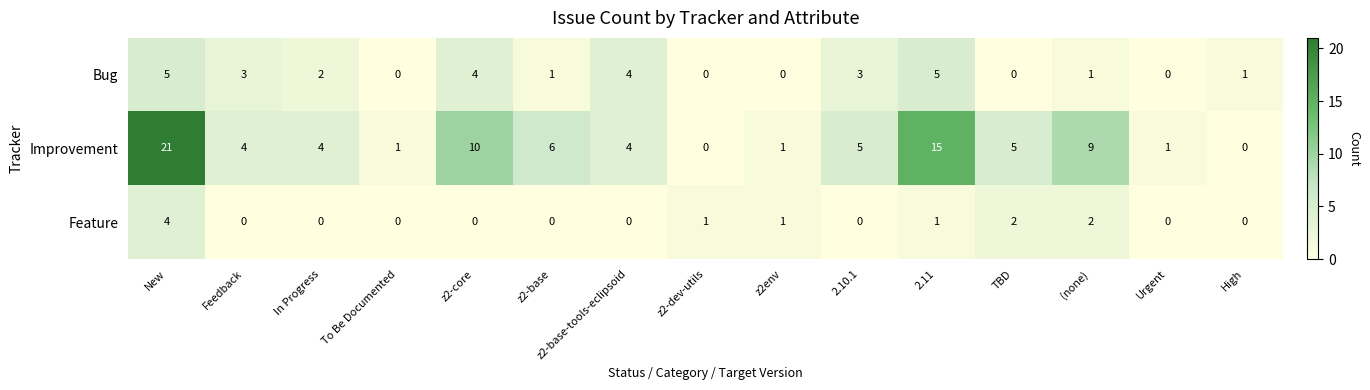

Is it true that Improvement equals 1 at z2-base?

False